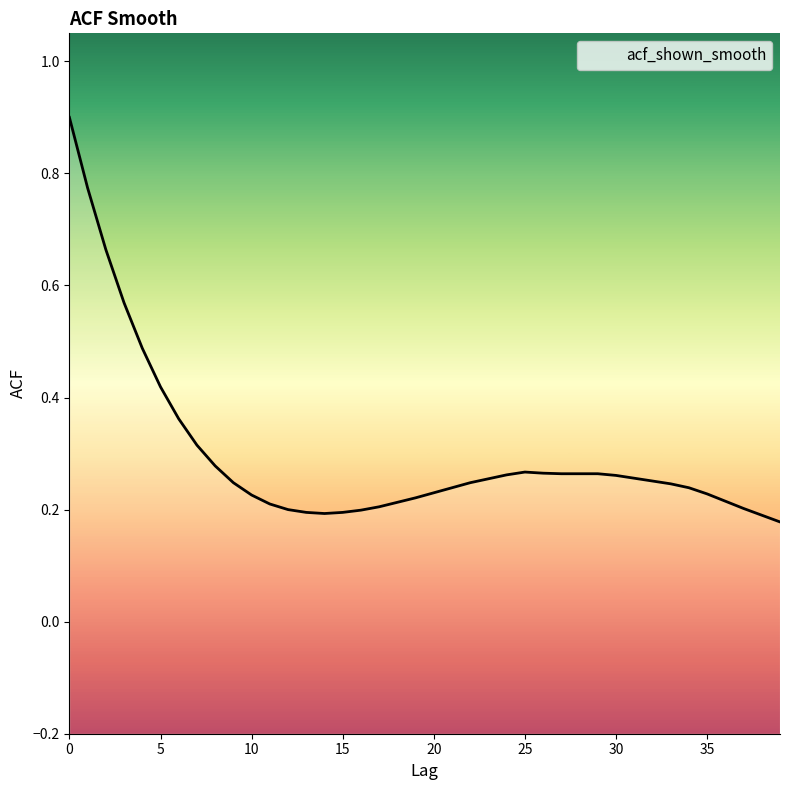

At which category does the data reach its first local valley?

14